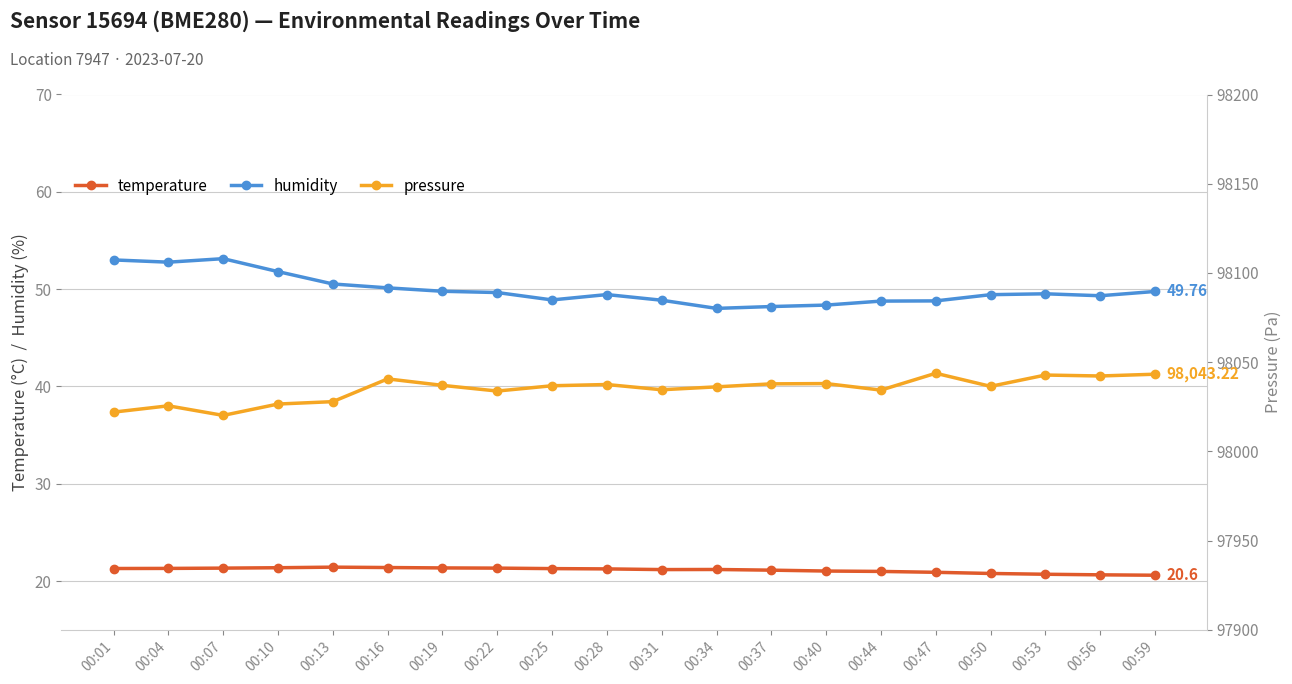

What is the total value across all series at 00:13?

98099.8